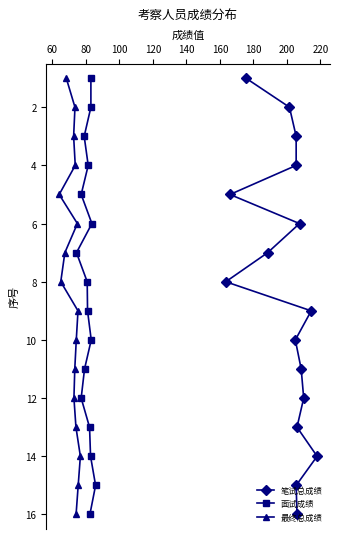

What is the maximum value for 最终总成绩?

16